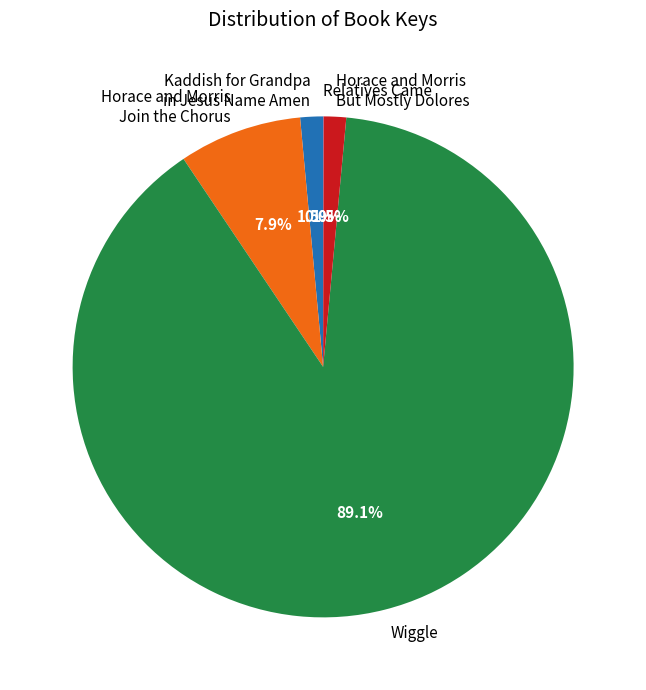

What percentage is NOT represented by Horace and Morris Join the Chorus?

92.1%